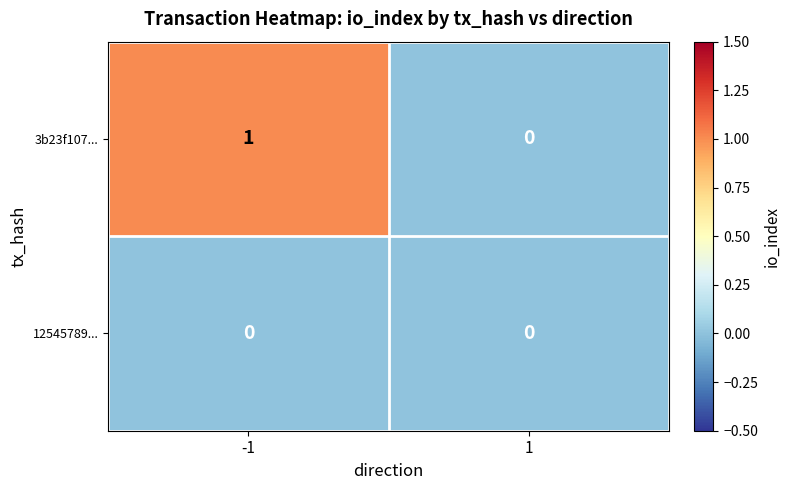

Which series has the largest range (max minus min)?

3b23f107...